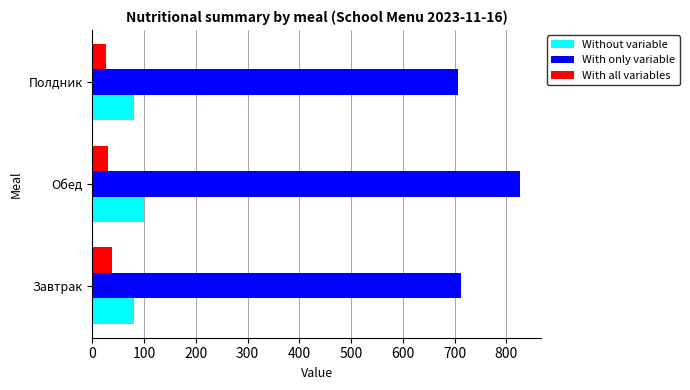

What value does the Without variable series have at Завтрак?

80